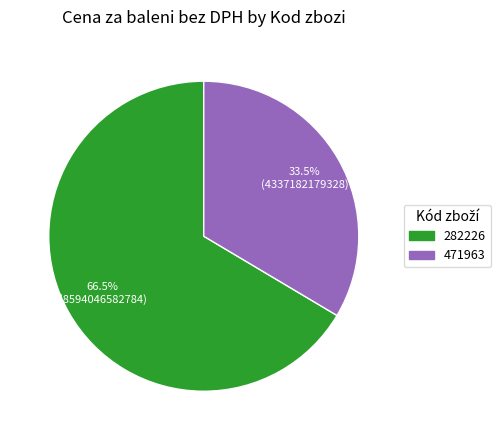

To the nearest percent, what is the average slice percentage?

50%